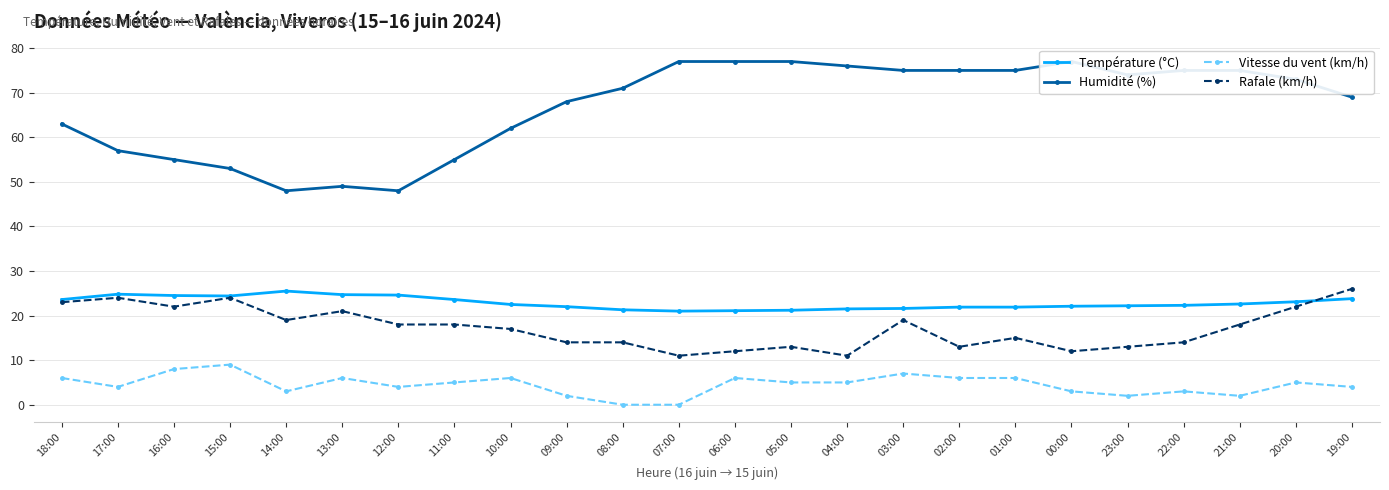

At which label does Température (°C) first exceed 22?

18:00